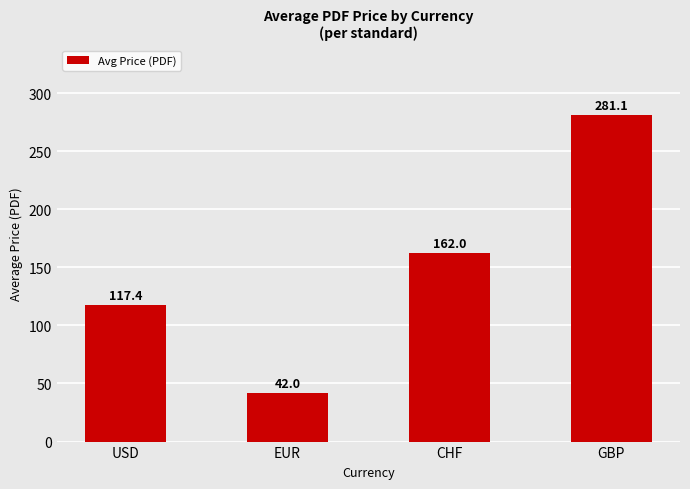

Where is the data nearest to the value 161?

CHF